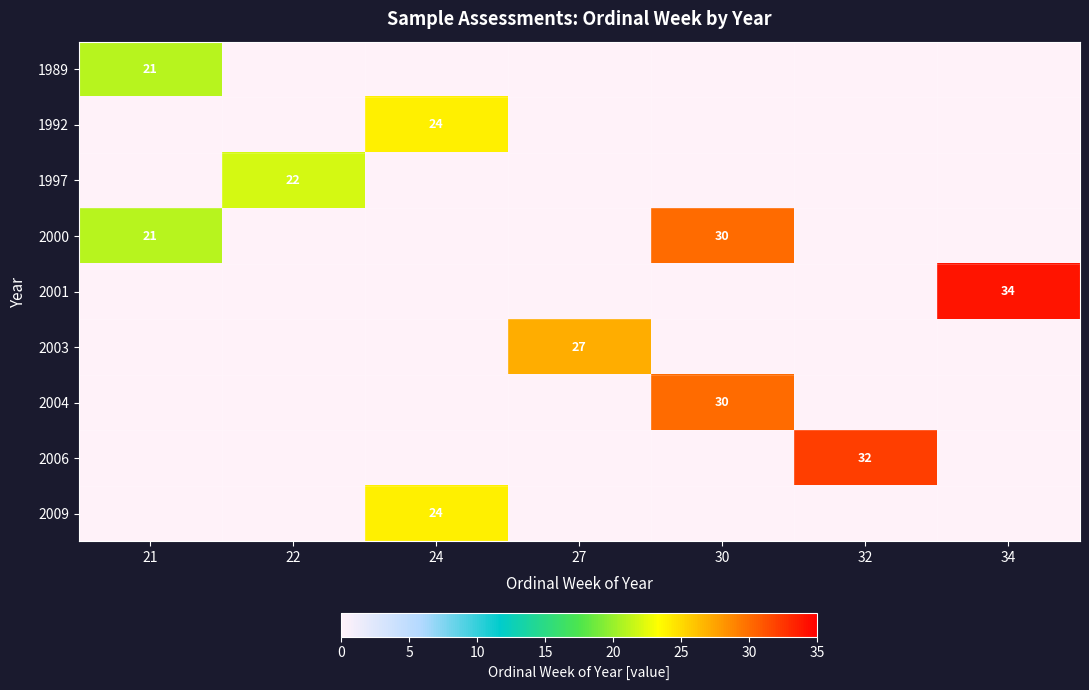

True or false: 2000 has a value of 12 at 21.

False